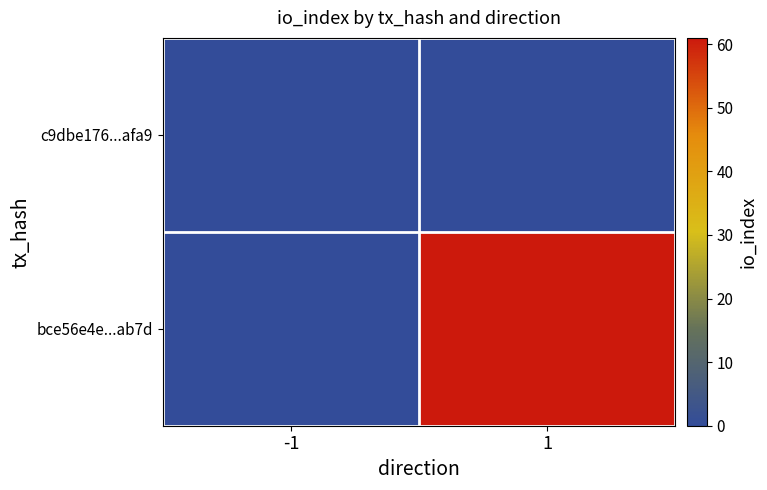

How many categories are shown in the chart?

2